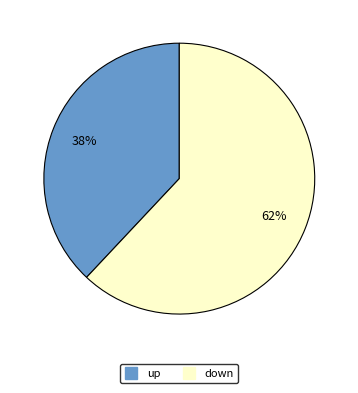

Which has a higher value, down or up?

down